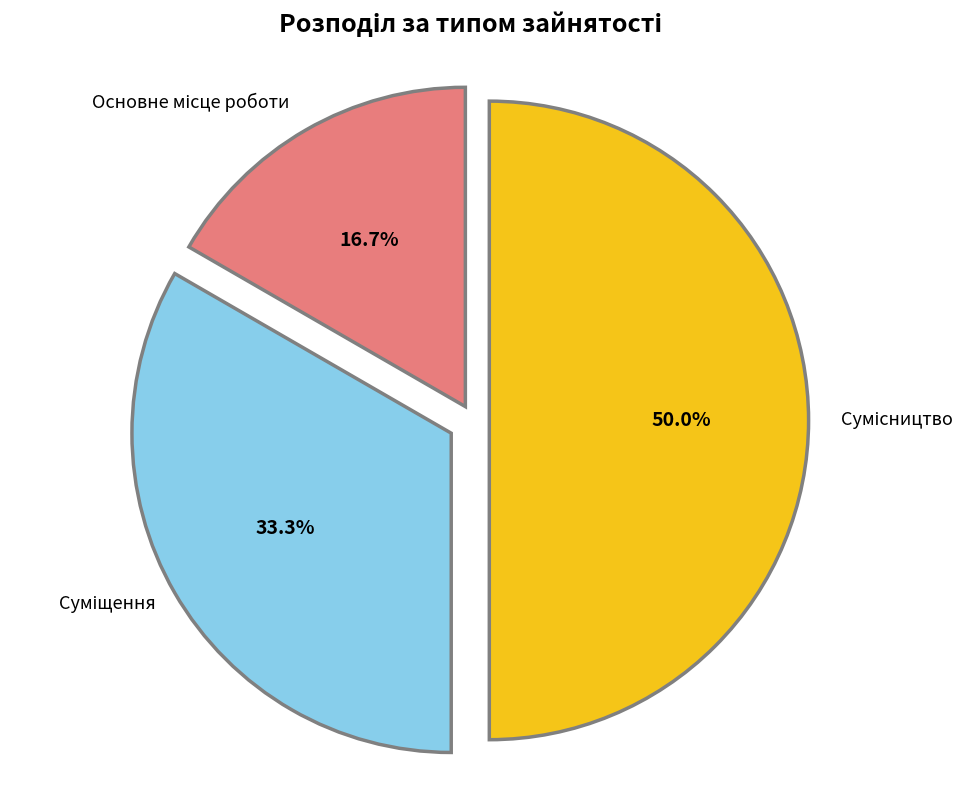

How many segments does this pie chart have?

3